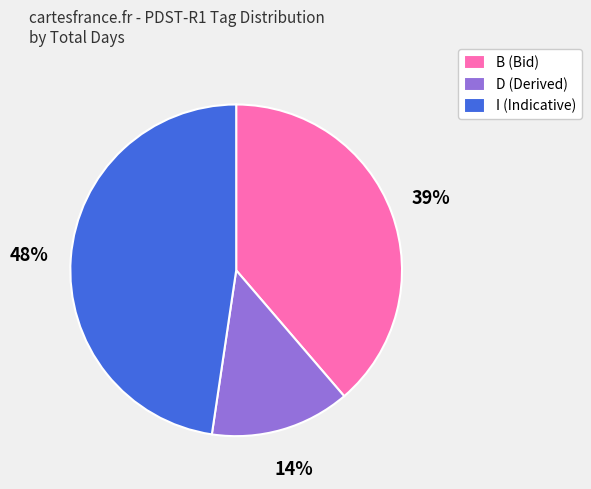

To the nearest percent, what percentage of the pie is D (Derived)?

14%